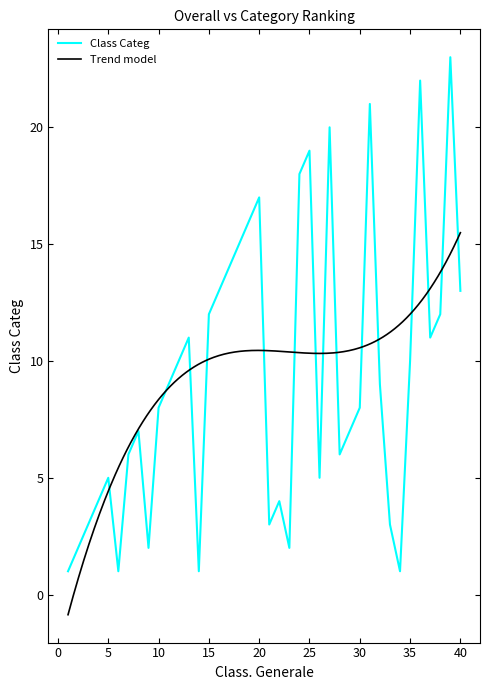

What is the smallest value displayed?

1